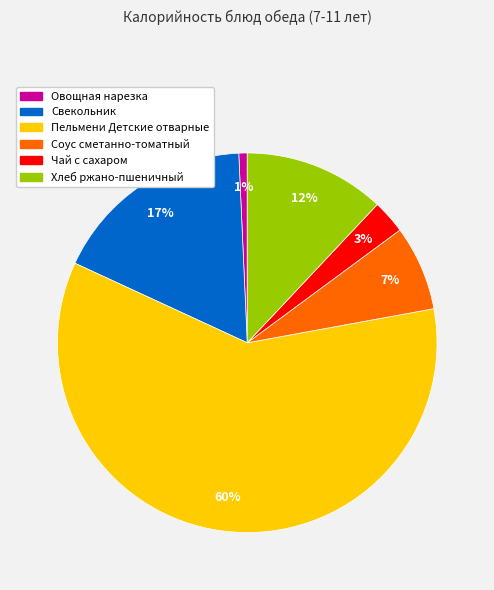

To the nearest percent, what is the combined percentage of Хлеб ржано-пшеничный and Пельмени Детские отварные?

72%